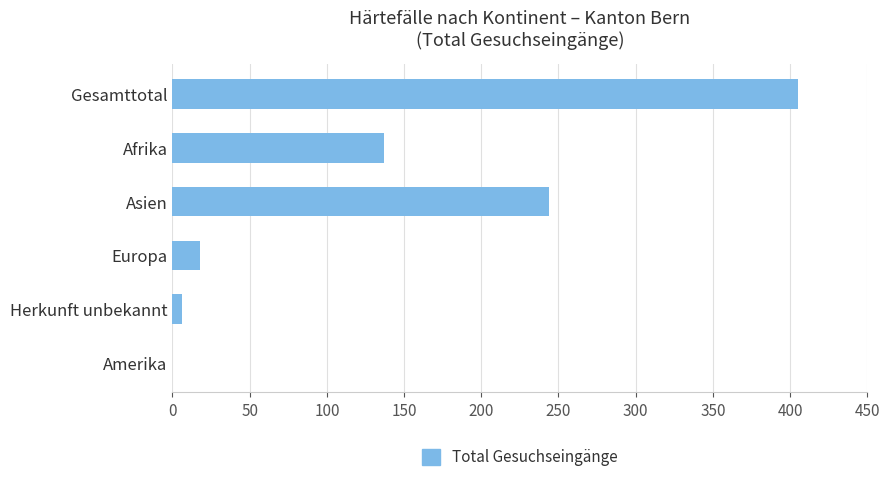

What is the sum of all values?

810